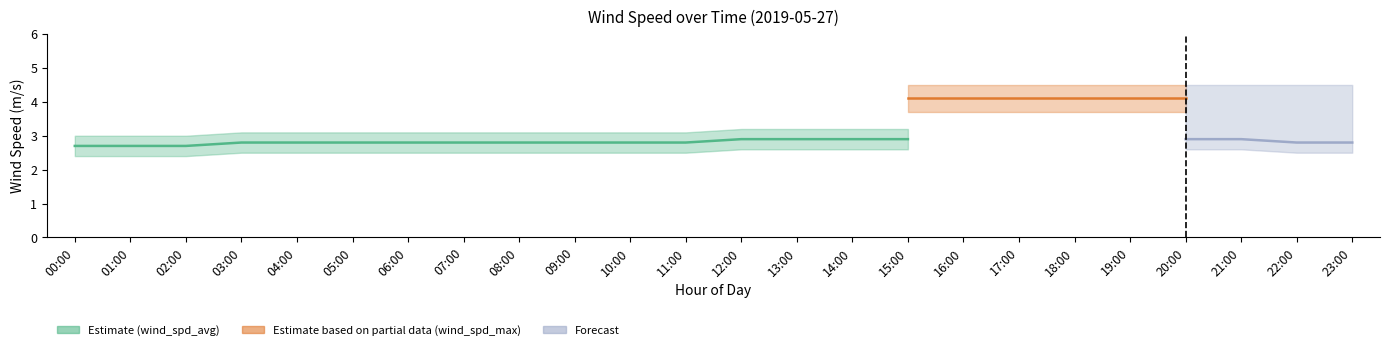

How many categories are shown in the chart?

24